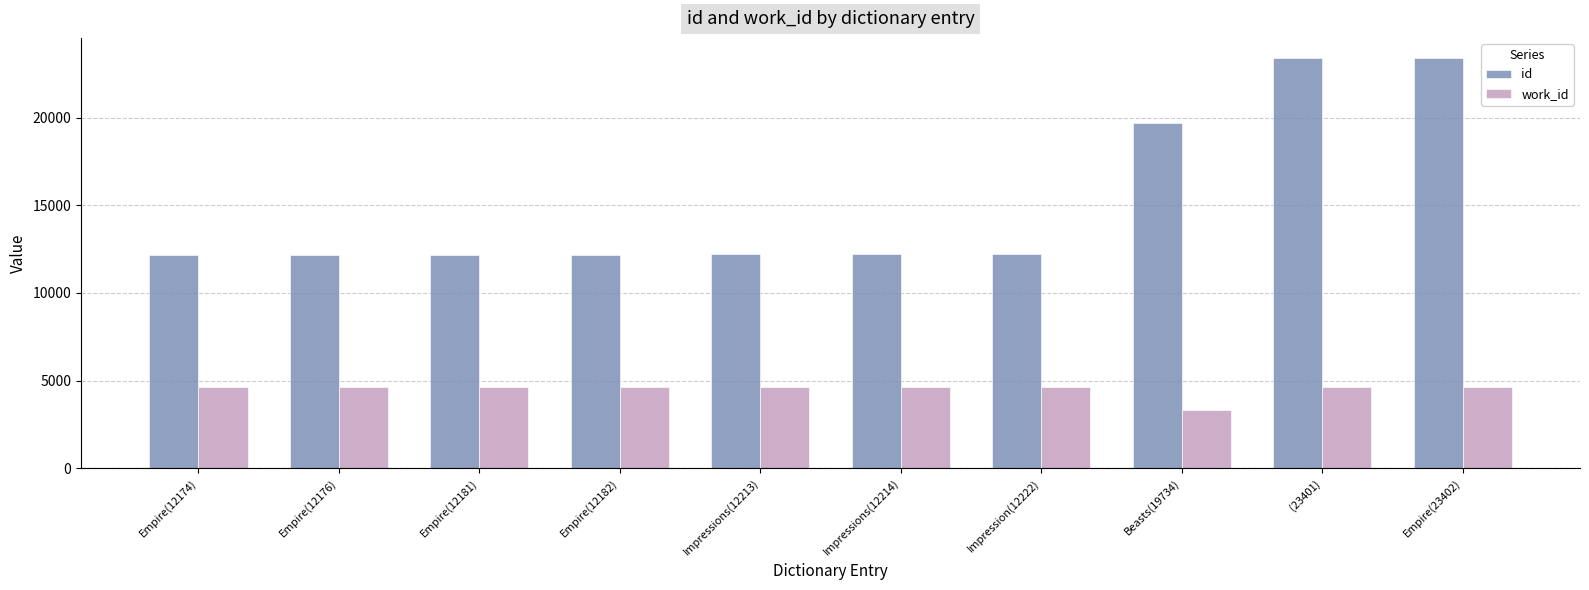

What is the difference between the maximum and second lowest values in the work_id series?

25